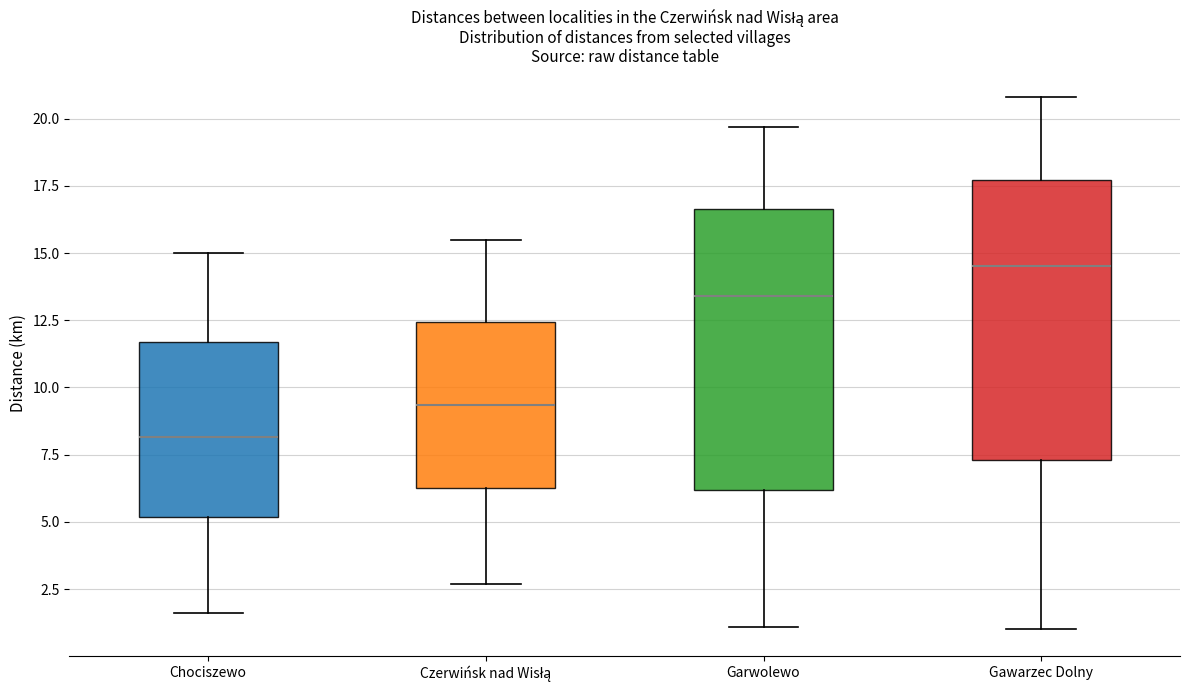

Reading left to right, transcribe this box plot: for each box, give where its median line is, the range the box spans, and where its two whiskers end, as read against the y-axis. The values are not printed on the chart, so give them approximately, as read against the axis.

Chociszewo: median 8.0, box 5.0 to 11.5, whiskers 1.5 to 15.0
Czerwińsk nad Wisłą: median 9.5, box 6.5 to 12.5, whiskers 2.5 to 15.5
Garwolewo: median 13.5, box 6.0 to 16.5, whiskers 1.0 to 19.5
Gawarzec Dolny: median 14.5, box 7.5 to 17.5, whiskers 1.0 to 21.0